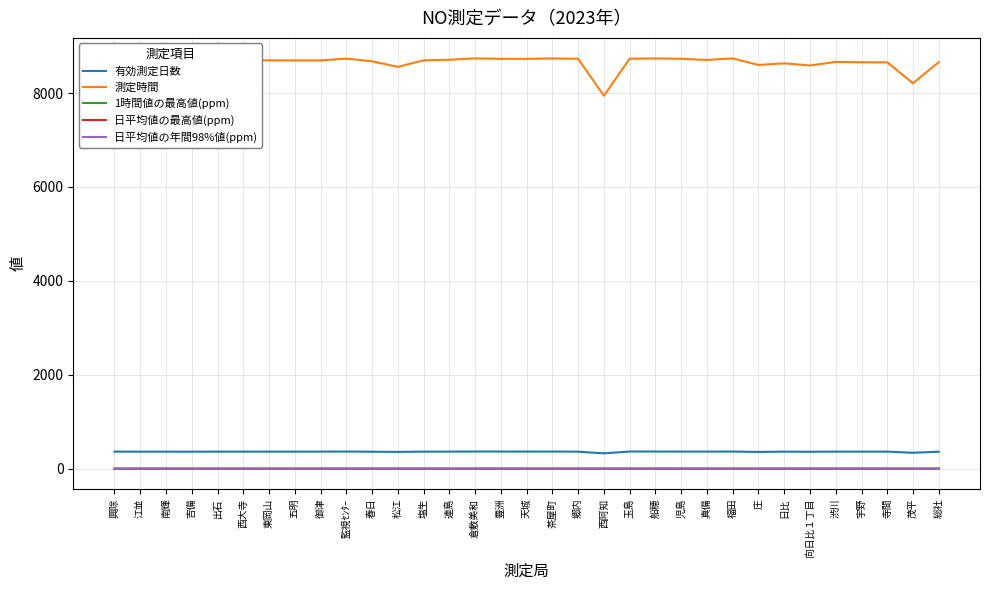

The 有効測定日数 series shows 362.0 at 吉備. True or false?

True